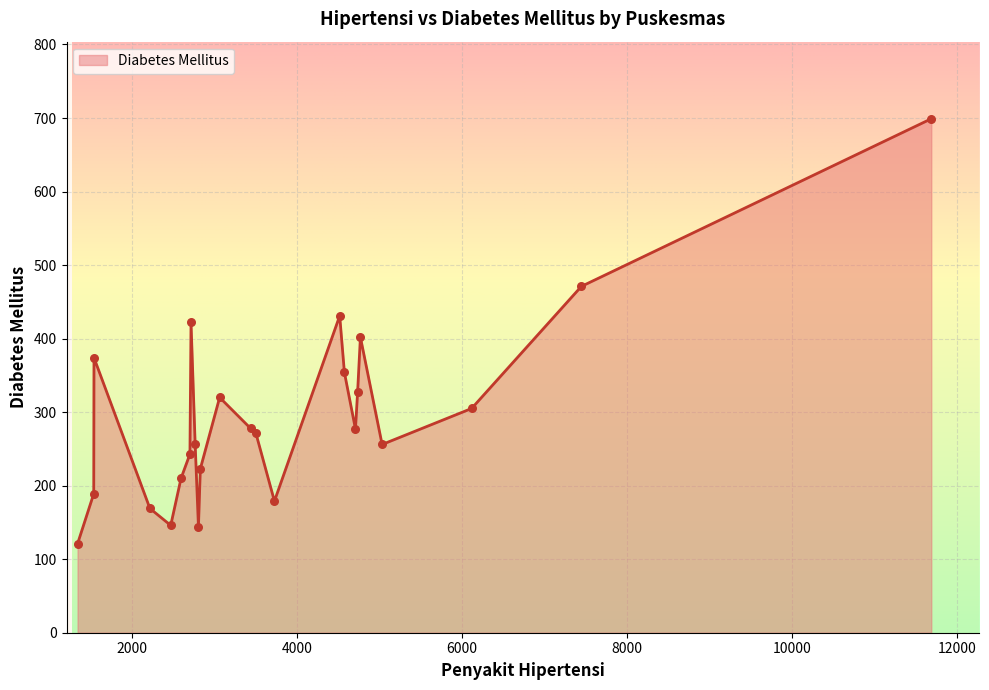

What is the smallest value displayed?

121